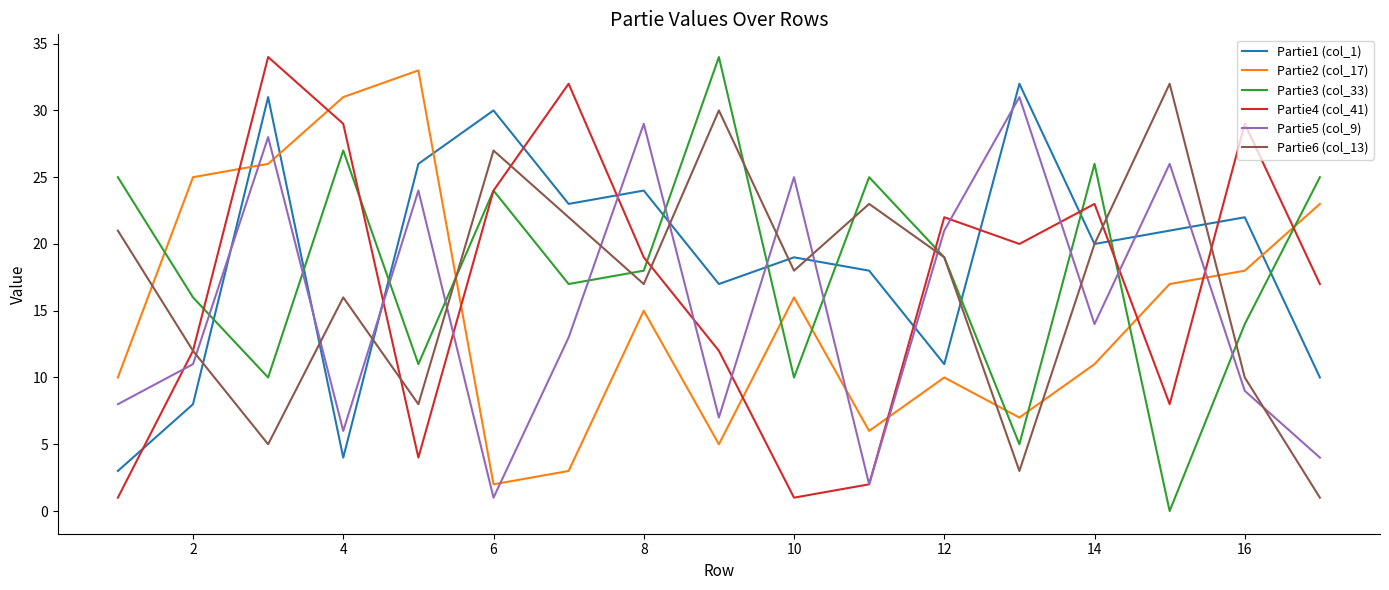

What is the maximum value shown in the chart?

34